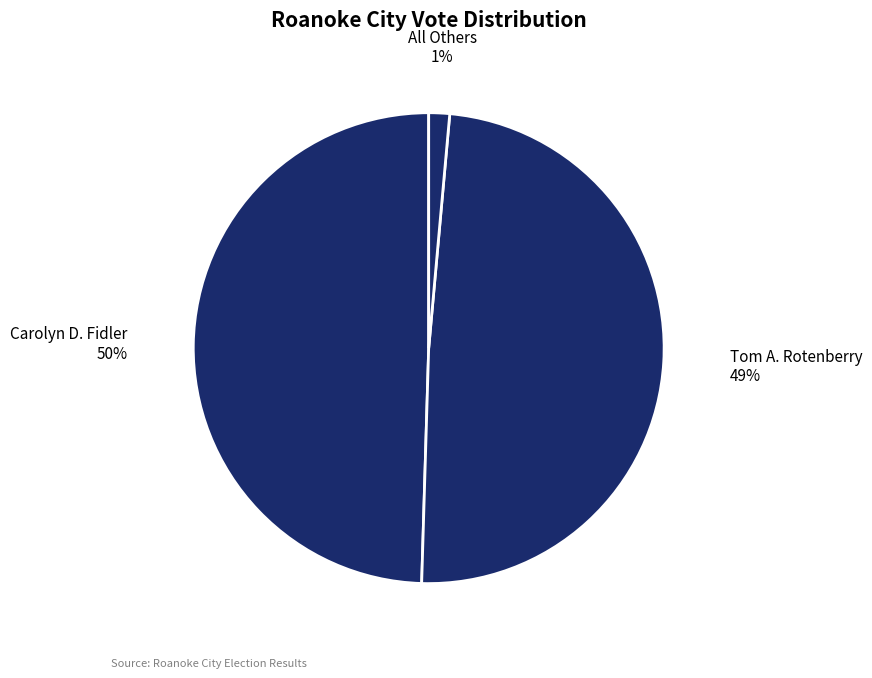

How many slices are in this pie chart?

3